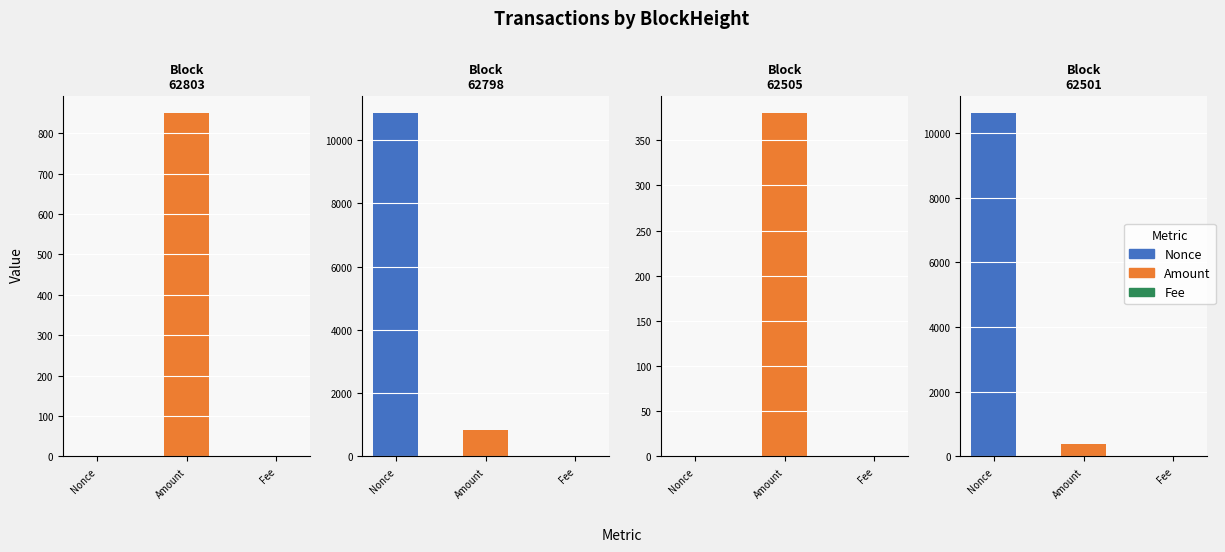

Which series has the largest range (max minus min)?

Nonce